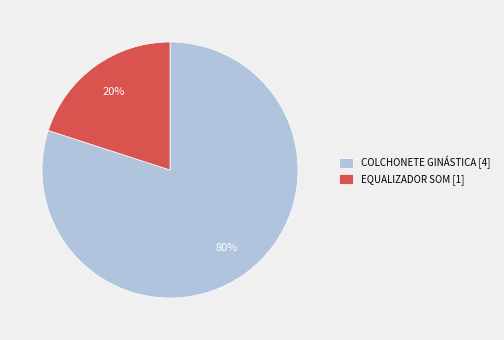

Does any single category account for the majority?

Yes